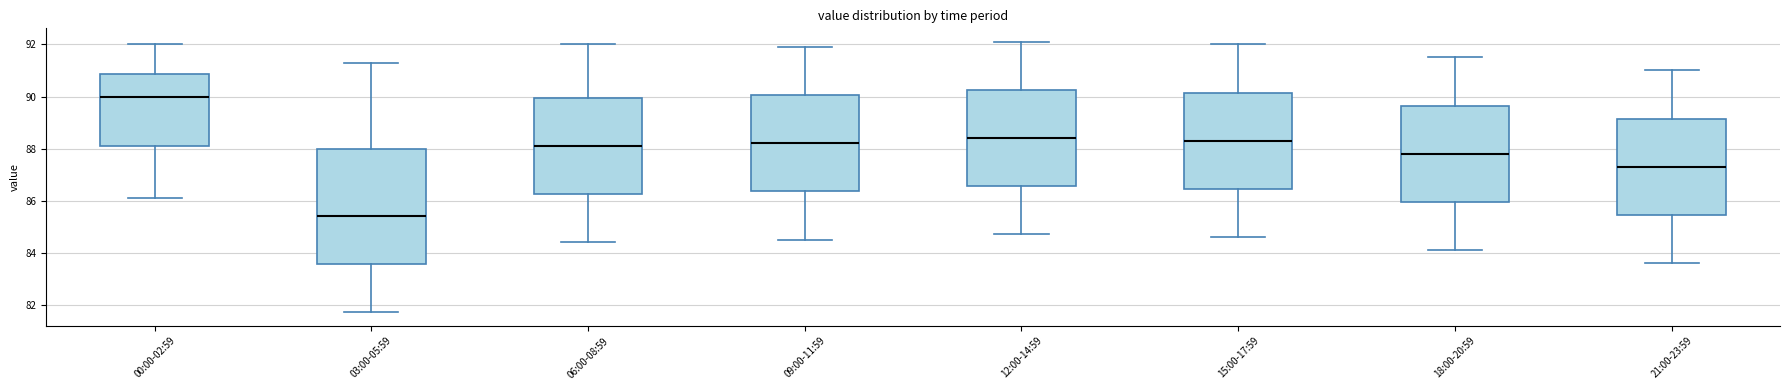

Where is the upper edge of the box for 21:00-23:59 on the y-axis? The values are not printed on the chart, so give them approximately, as read against the axis.

89.2